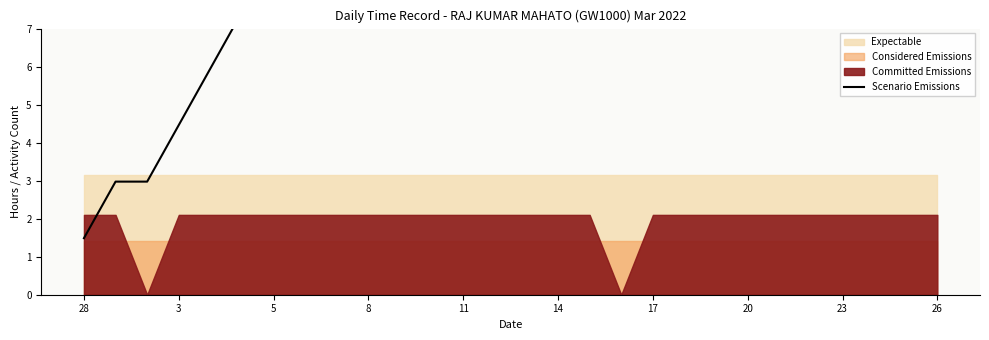

What is the difference between the maximum and minimum values?

37.2